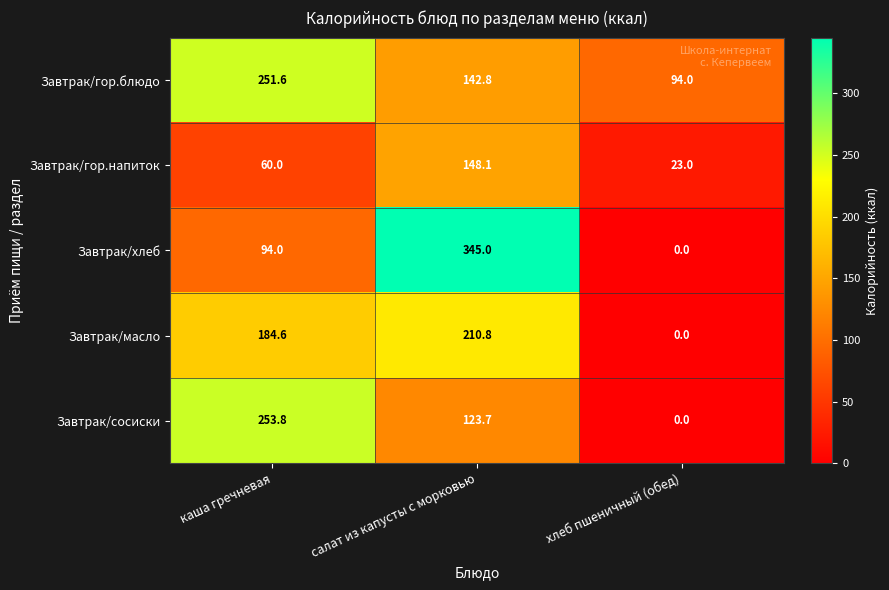

What is the total value across all series at салат из капусты с морковью?

970.4